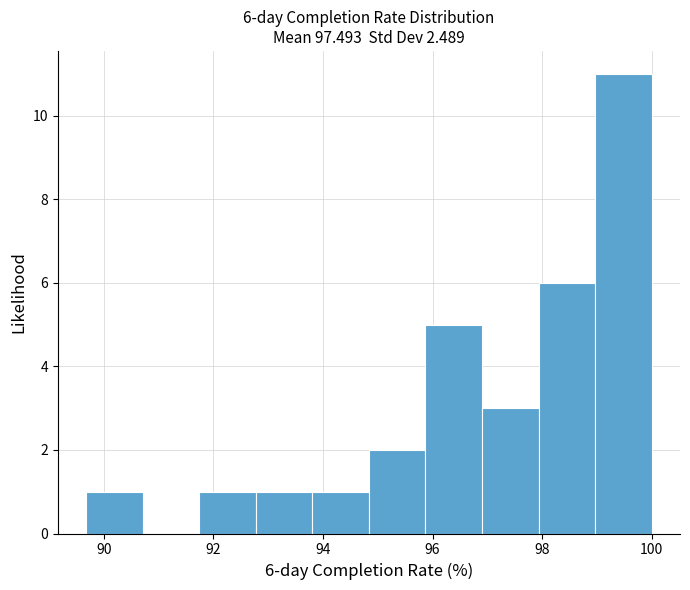

Over which range of the x-axis is the bar tallest?

99.0 to 100.0